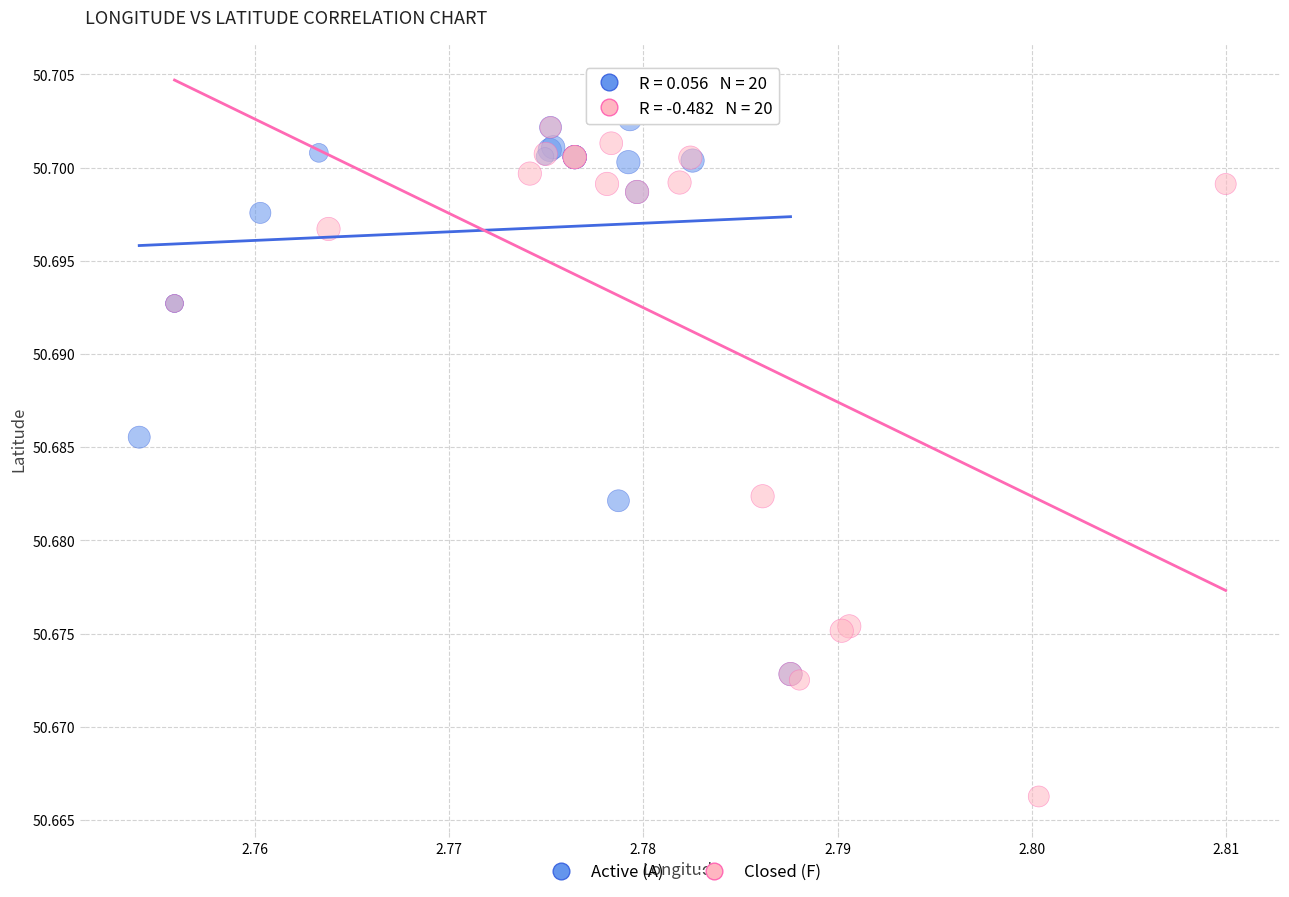

Which series has the largest Y range (max minus min)?

Closed (F)